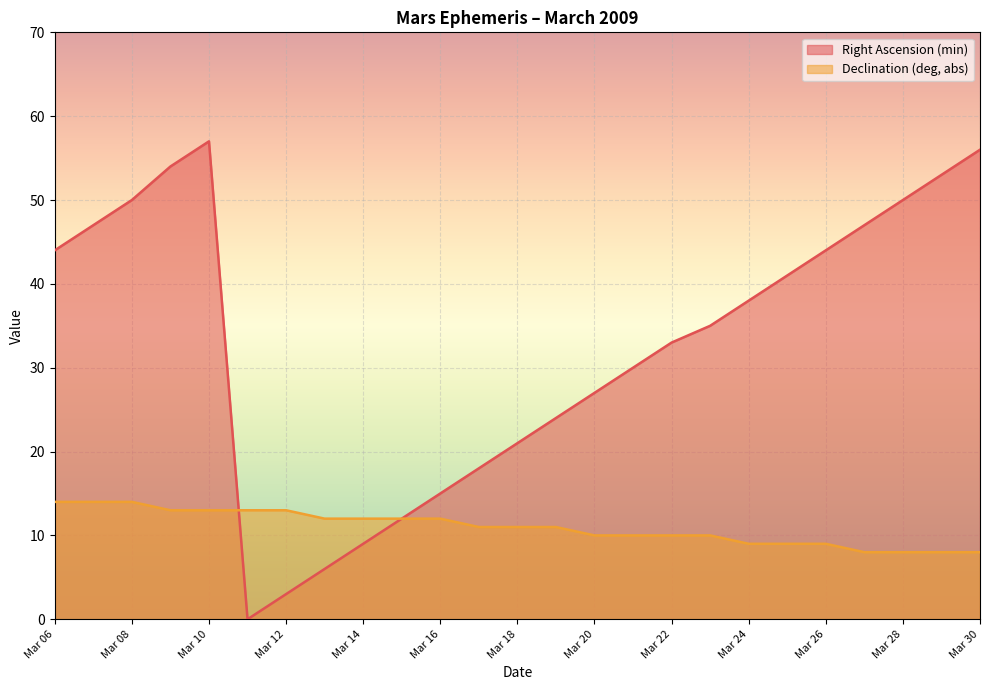

What is the difference between the maximum and minimum values in the Declination (deg, abs) series?

6